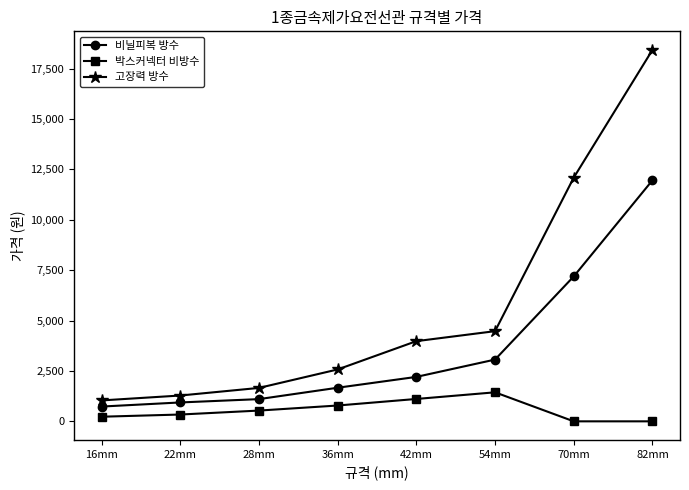

True or false: 비닐피복 방수 and 고장력 방수 cross at least once.

False